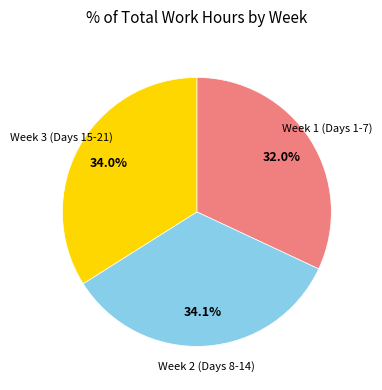

Is there any slice that represents more than half of the pie?

No